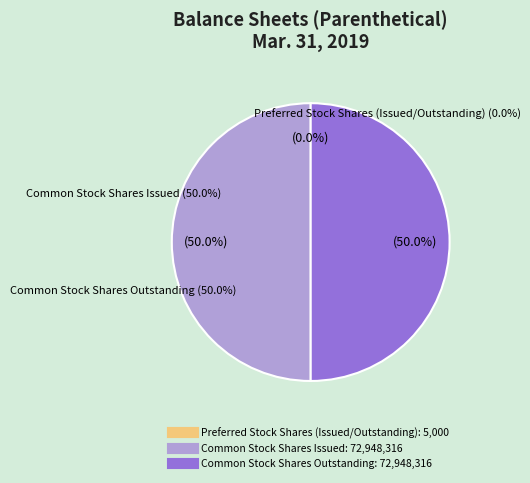

The Common Stock Shares Outstanding slice represents 65% of the pie. True or false?

False